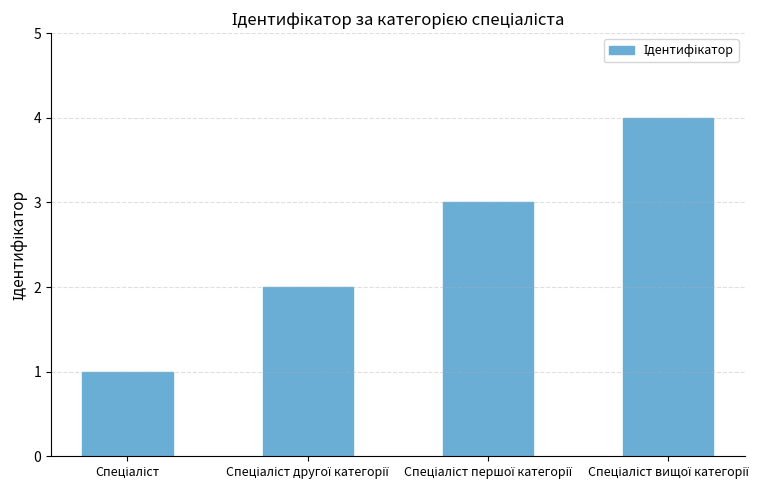

What is the greatest value displayed?

4